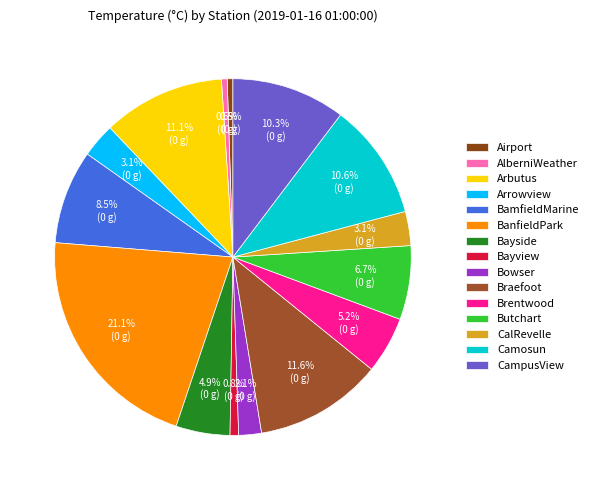

Do Arbutus and Brentwood together represent more than half of the pie?

No